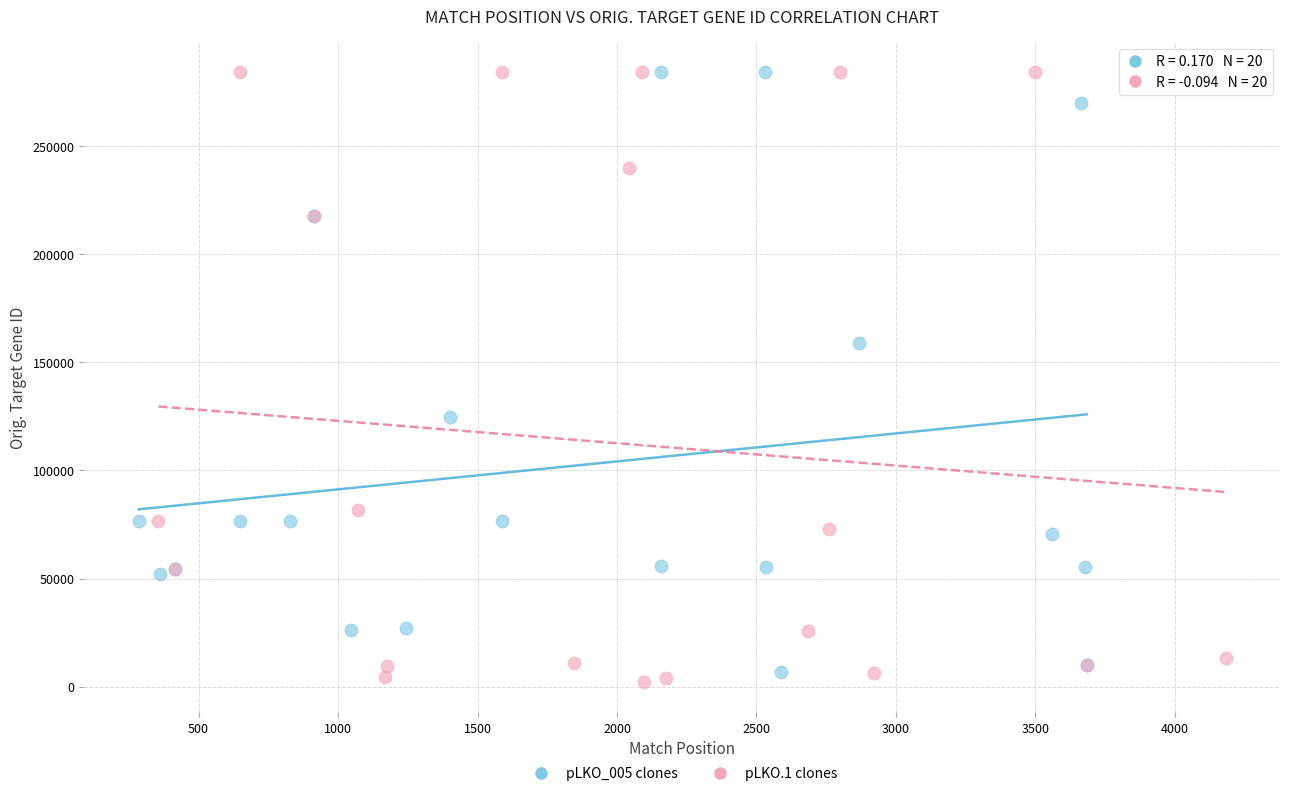

Which series has the largest Y range (max minus min)?

pLKO.1 clones